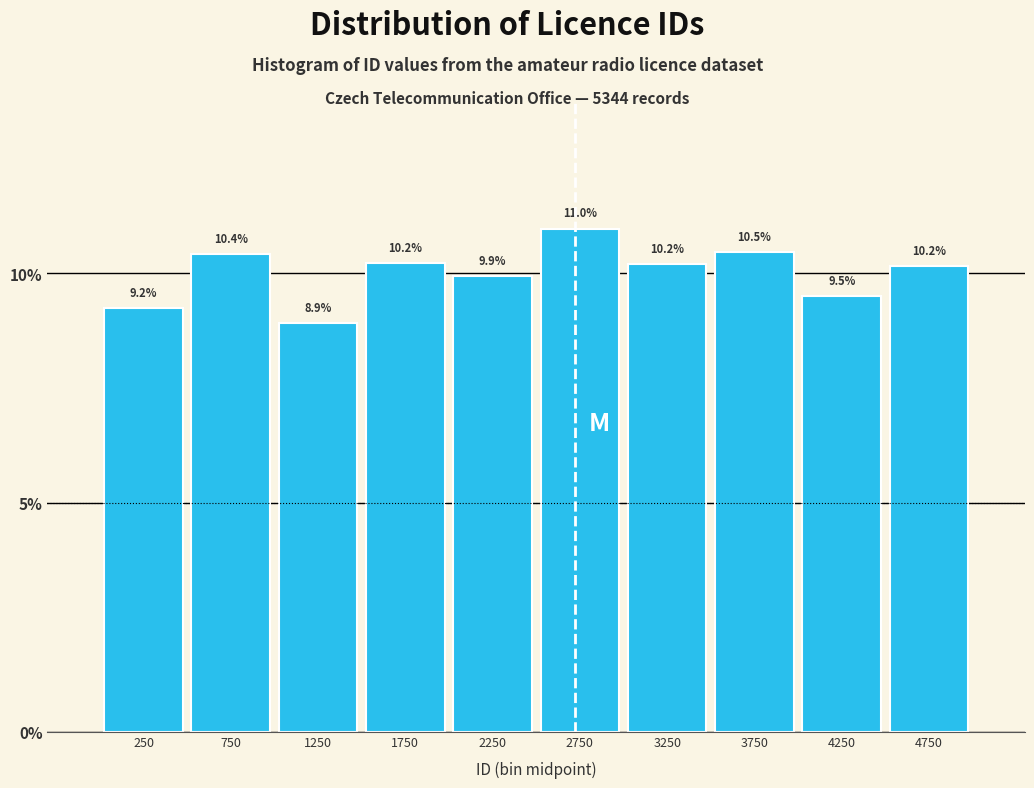

Reading left to right, list every bar in this chart as the range it spans on the x-axis followed by its height.

0 to 500: 9.2
500 to 1000: 10.4
1000 to 1500: 8.9
1500 to 2000: 10.2
2000 to 2500: 9.9
2500 to 3000: 11.0
3000 to 3500: 10.2
3500 to 4000: 10.5
4000 to 4500: 9.5
4500 to 5000: 10.2